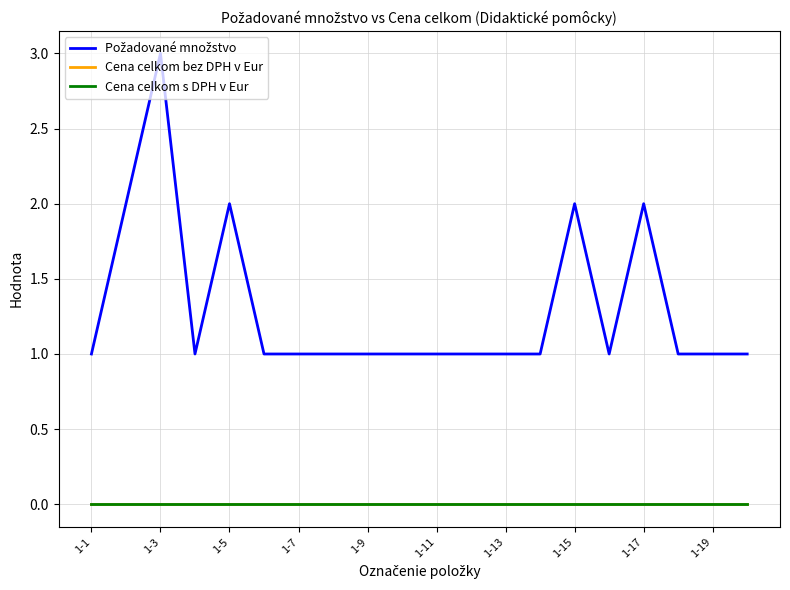

Is this an area chart (filled region under the line)?

No